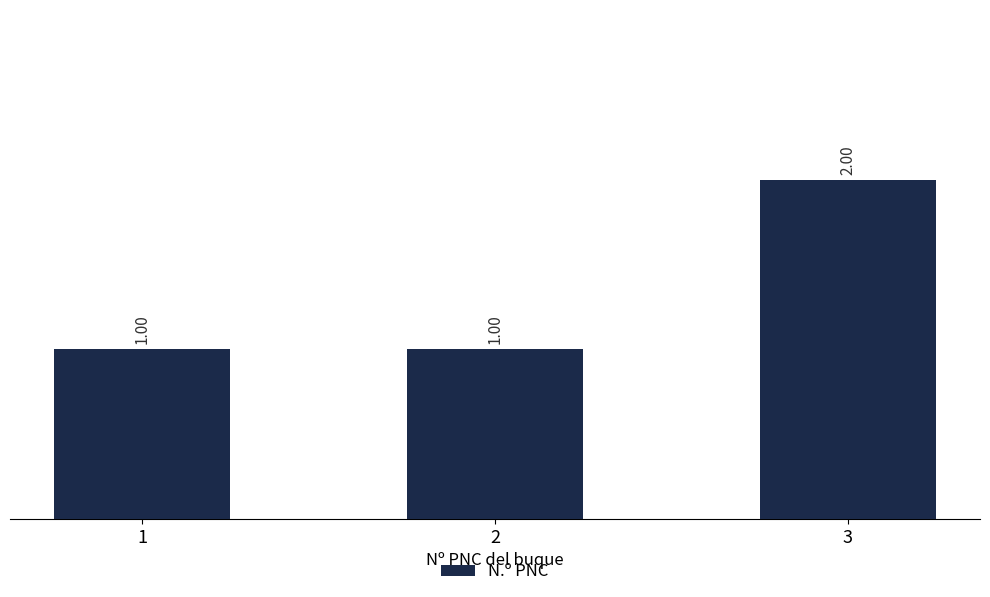

Which has a higher value, 1 or 3?

3